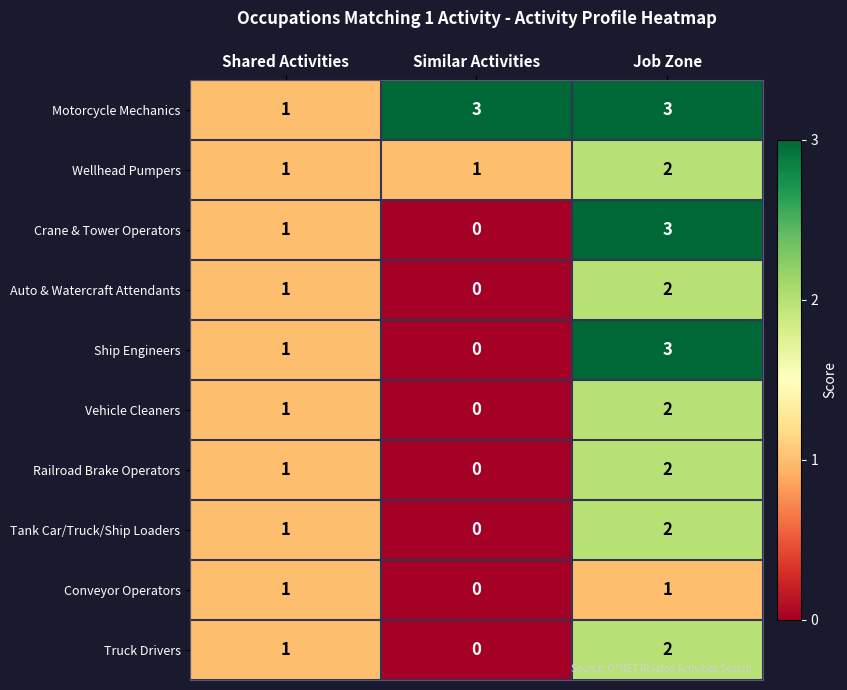

Rank the categories by Vehicle Cleaners value from highest to lowest.

Job Zone, Shared Activities, Similar Activities